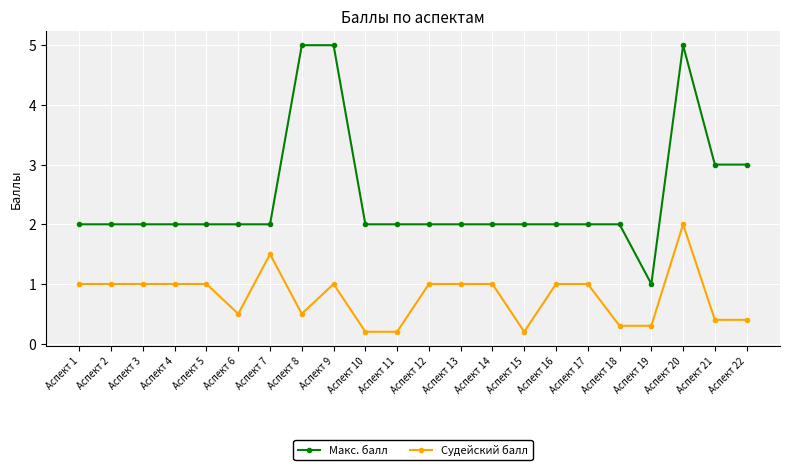

At which category is the sum across all series the highest?

Аспект 20